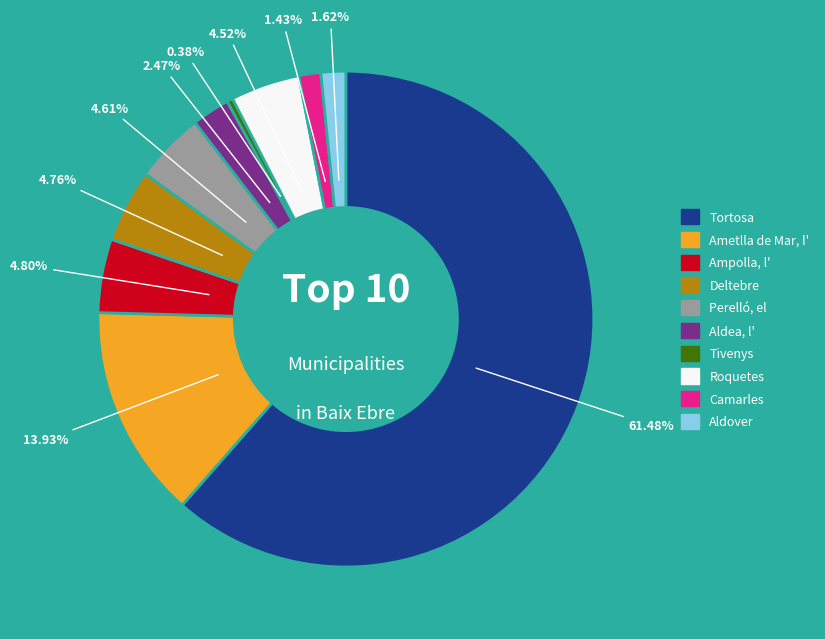

What percentage is the Deltebre slice, to the nearest percent?

5%